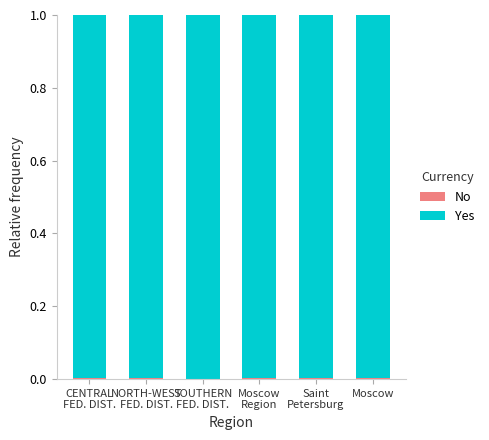

How many series are shown in this chart?

2